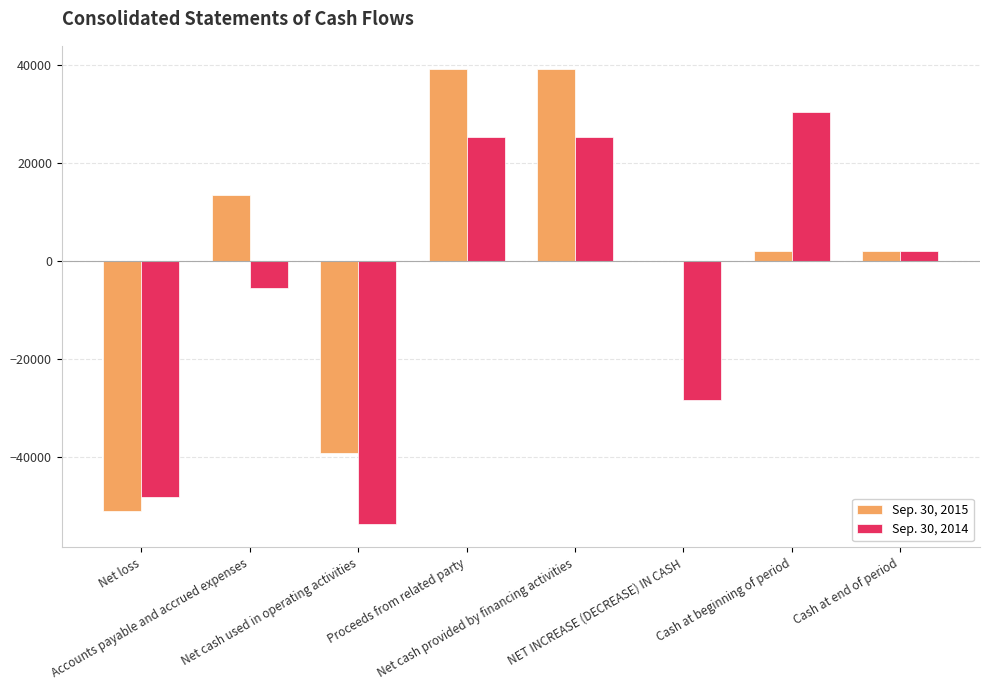

What is the maximum value shown in the chart?

39227